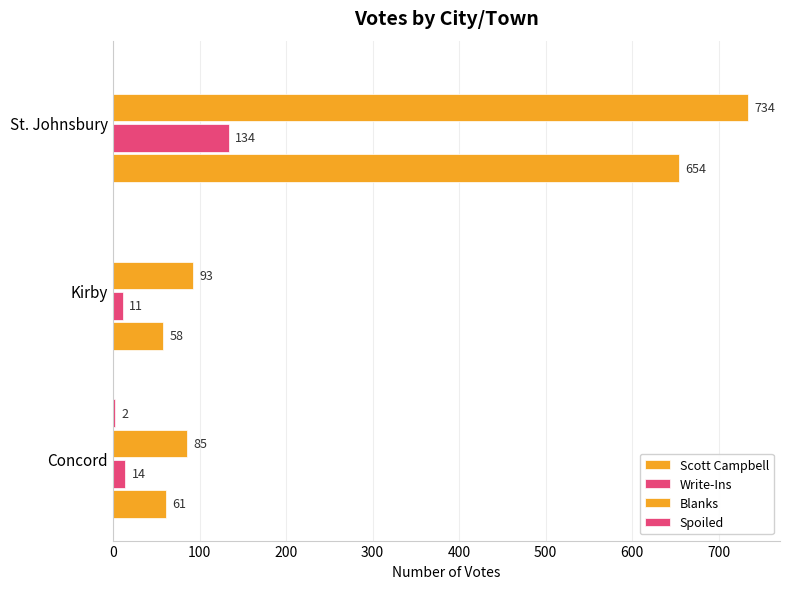

Count the number of data series in this chart.

4